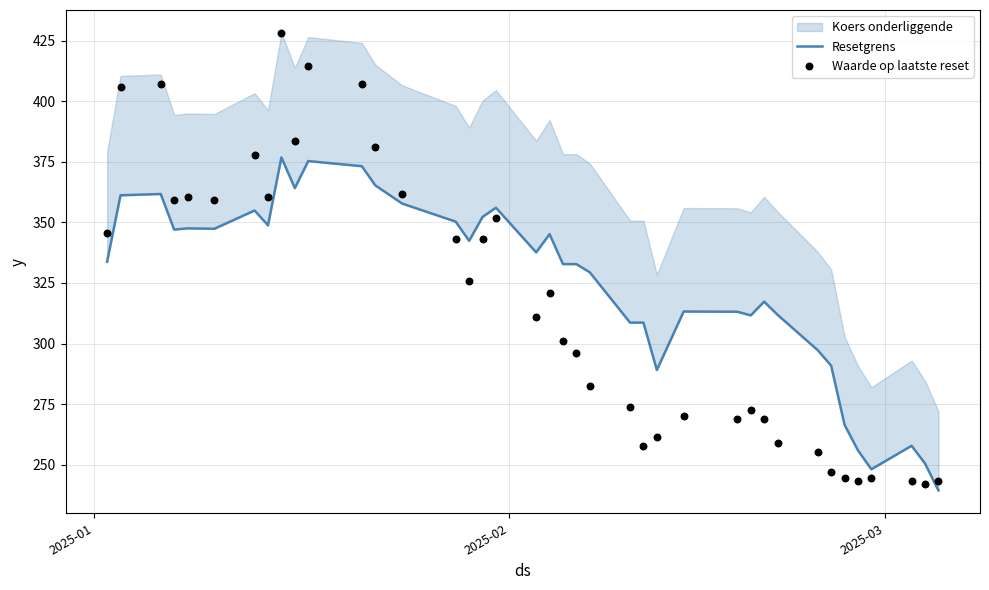

Which series contains the lowest Y value?

Resetgrens